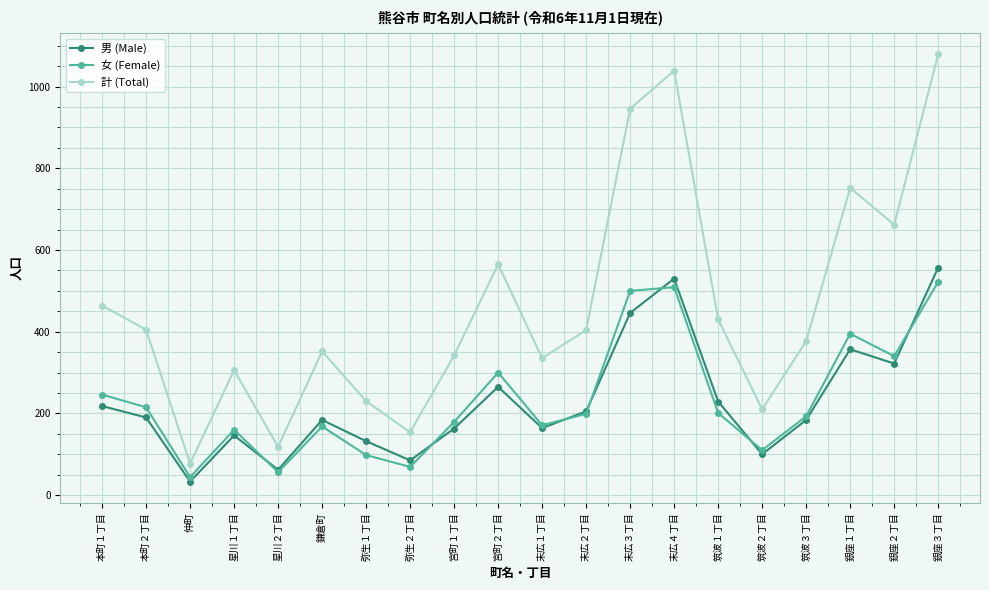

How many interior local peaks does the 男 (Male) series have?

5